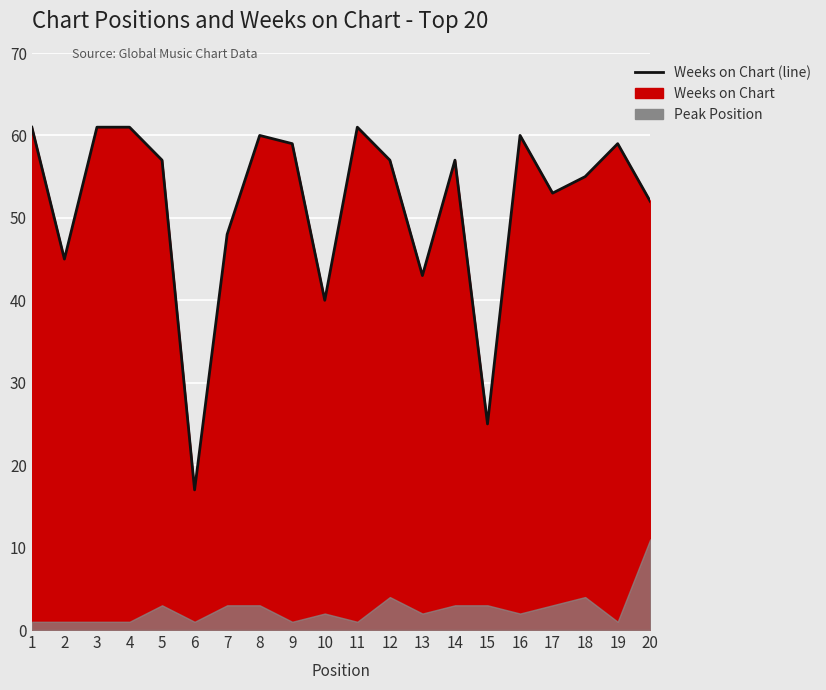

What is the difference between the maximum and second lowest values?

36